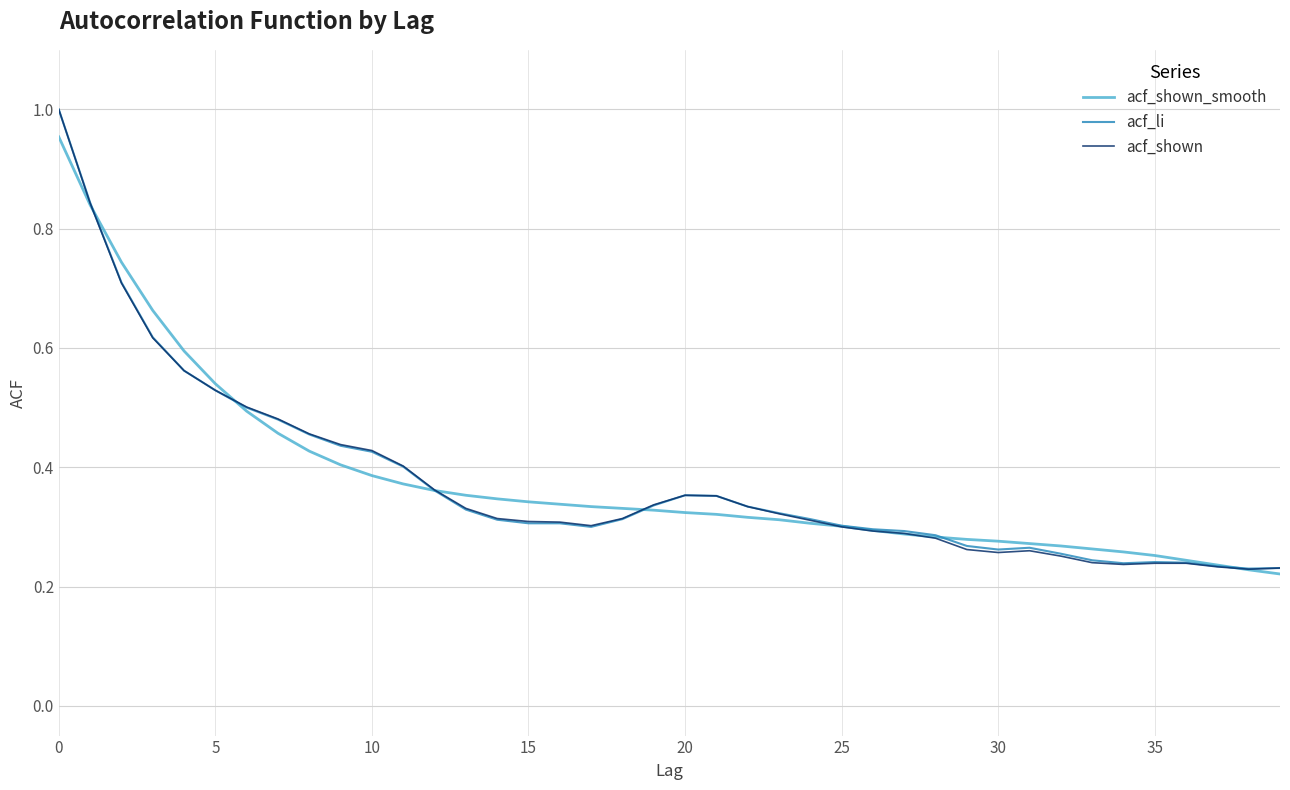

In acf_li, how many points are lower than both neighbors (excluding endpoints)?

4